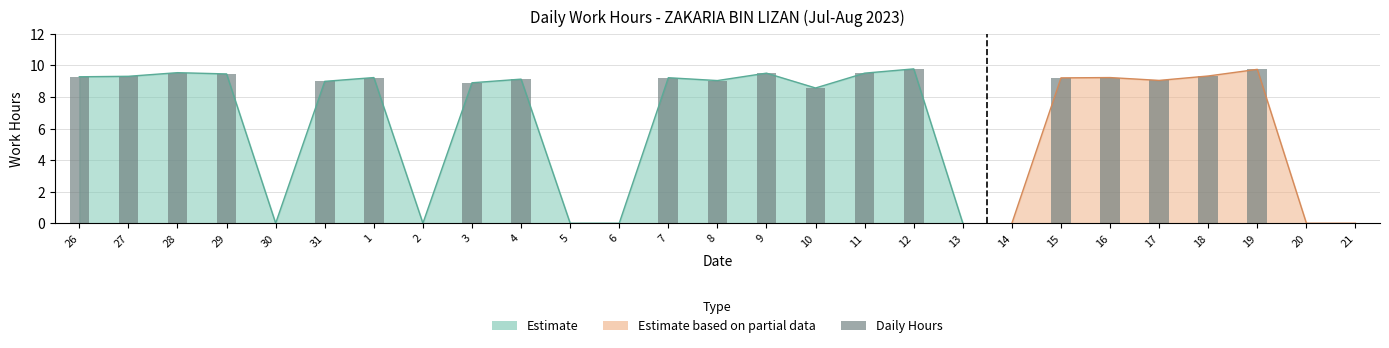

What is the value of the 6th bar from the left?

9.0